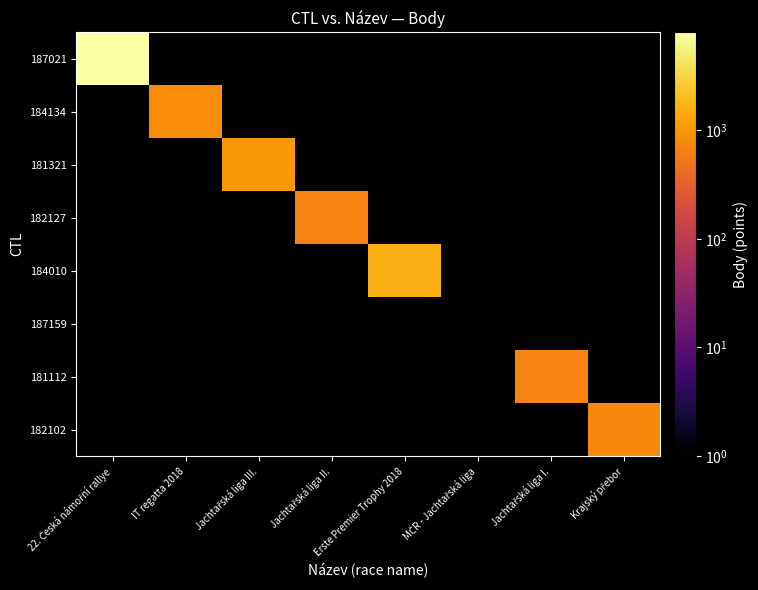

Count the number of data series in this chart.

8